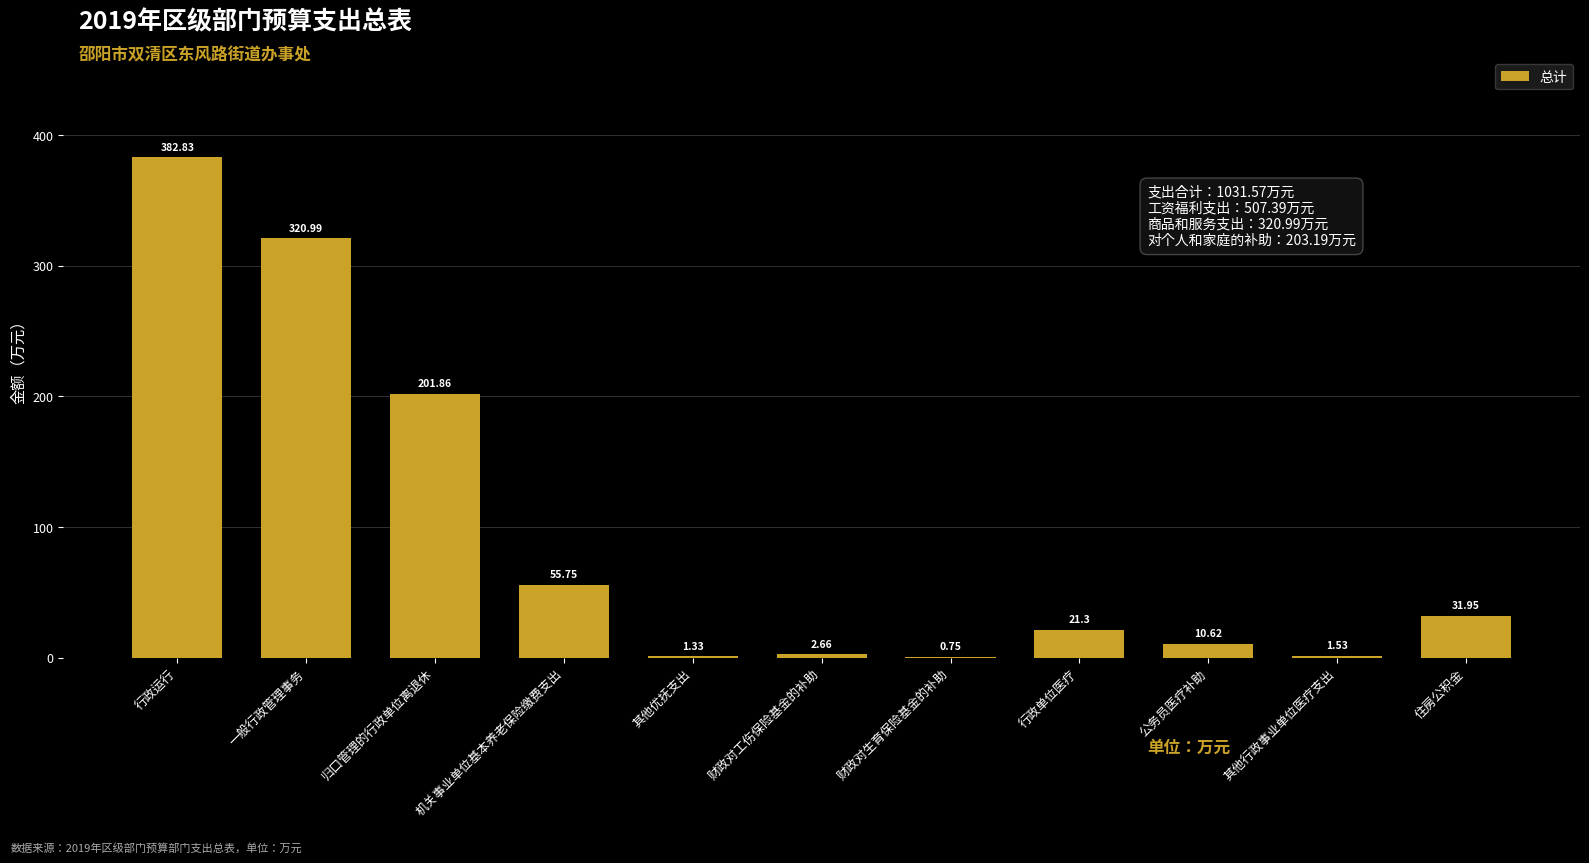

What is the sum of the values at 其他行政事业单位医疗支出 and 行政运行?

384.4